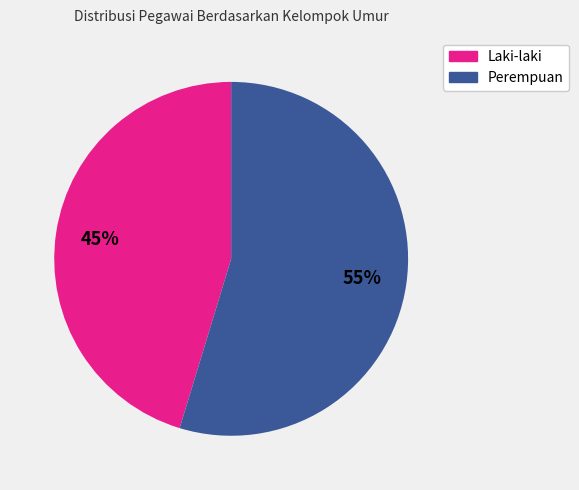

Is there any slice that represents more than half of the pie?

Yes